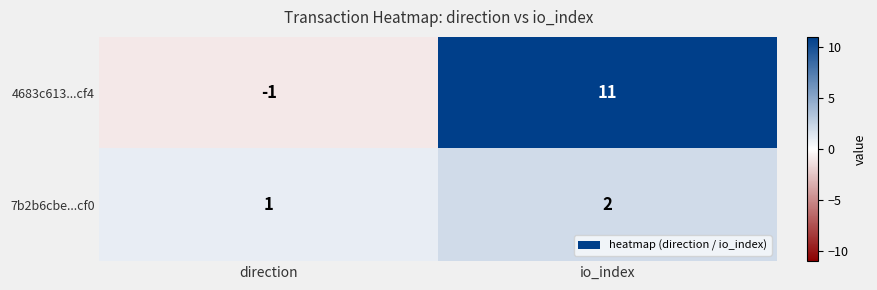

At which label does 4683c613...cf4 reach its minimum?

direction